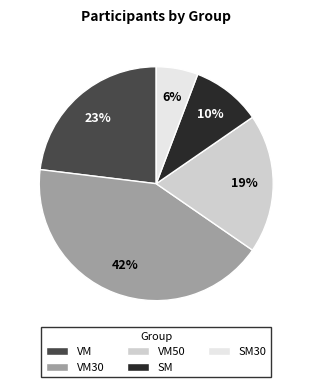

To the nearest percent, what is the average slice percentage?

20%